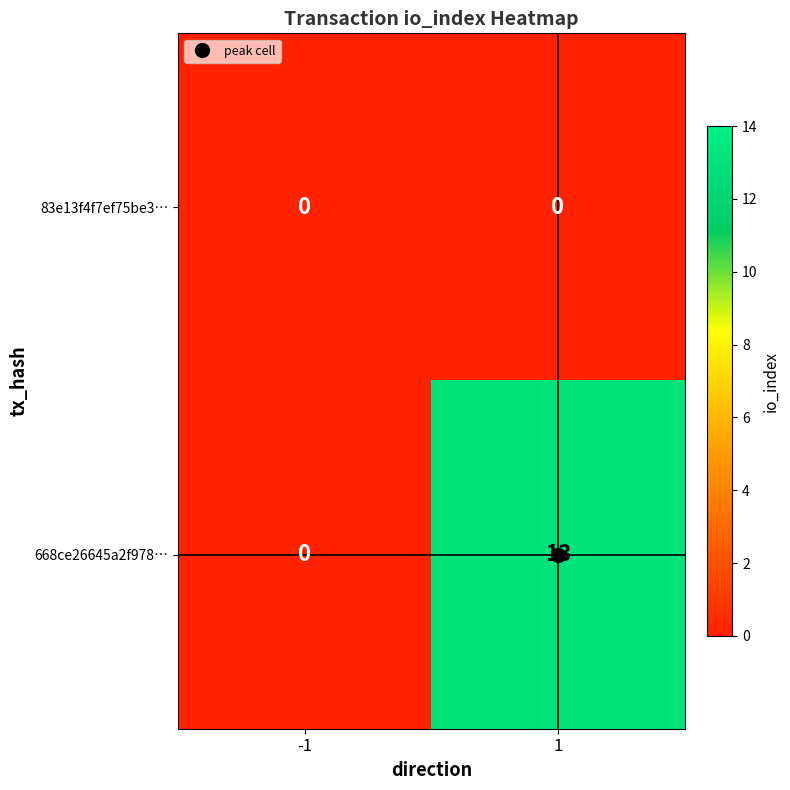

List the series in order of their overall mean, highest first.

668ce26645a2f978…, 83e13f4f7ef75be3…